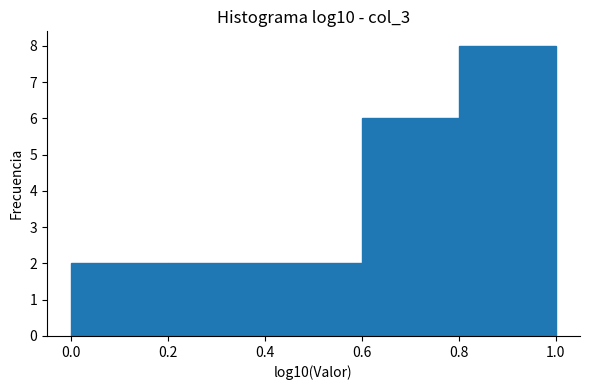

Which range on the x-axis has the tallest bar?

0.8 to 1.0